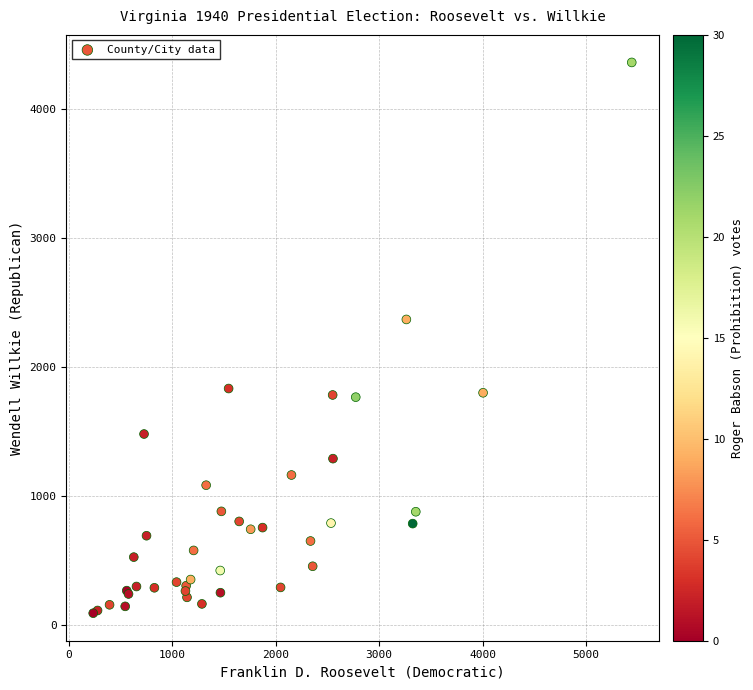

What Y value in the scatter plot is closest to 2228?

2371